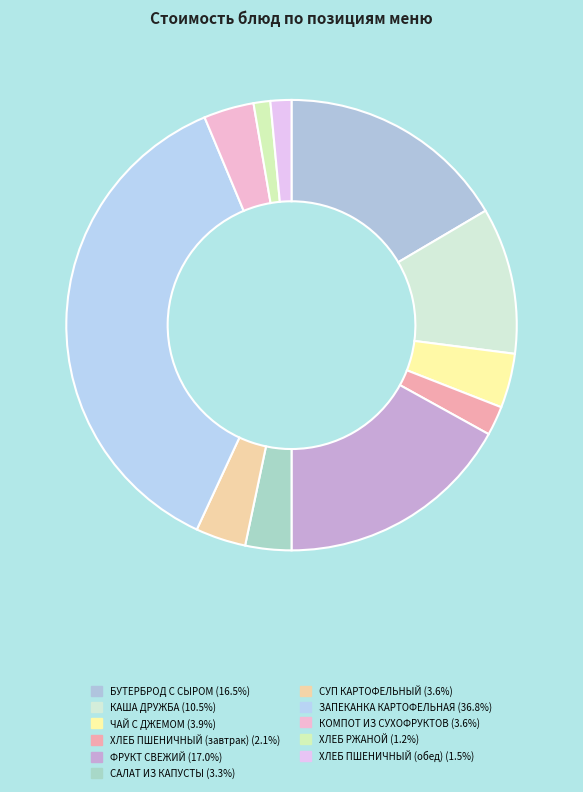

How many segments does this pie chart have?

11